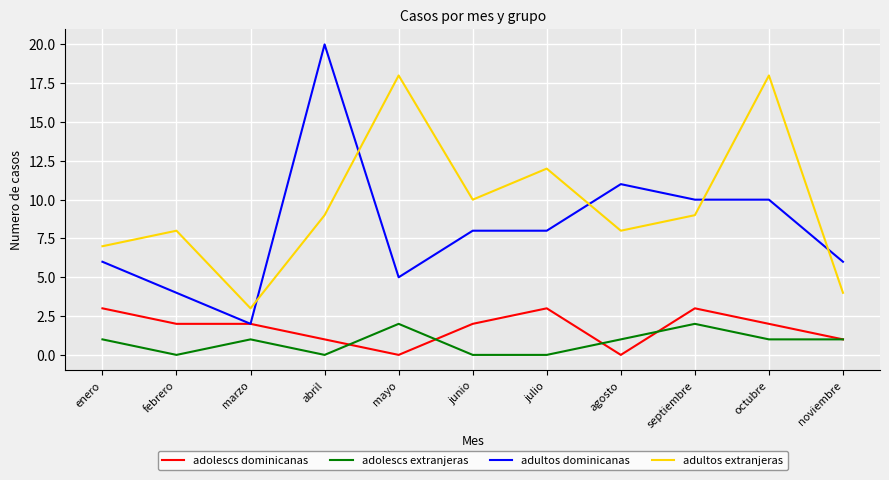

How many distinct data groups are displayed?

4